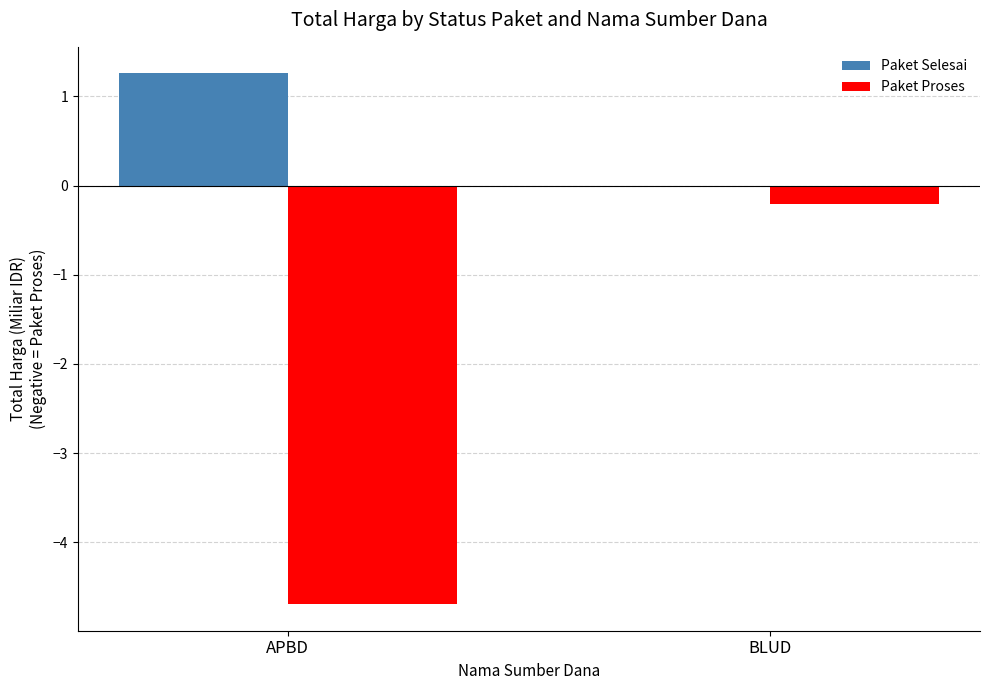

Which series changed the most between APBD and BLUD?

Paket Proses